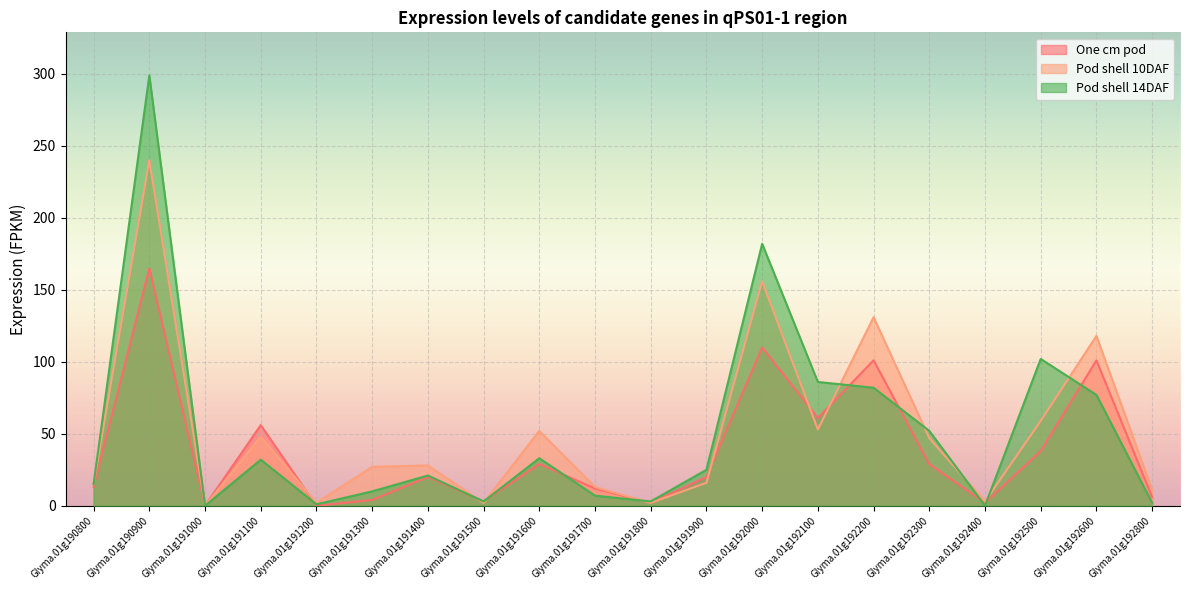

What is the value of the Pod shell 10DAF point at the 12th from the left?

16